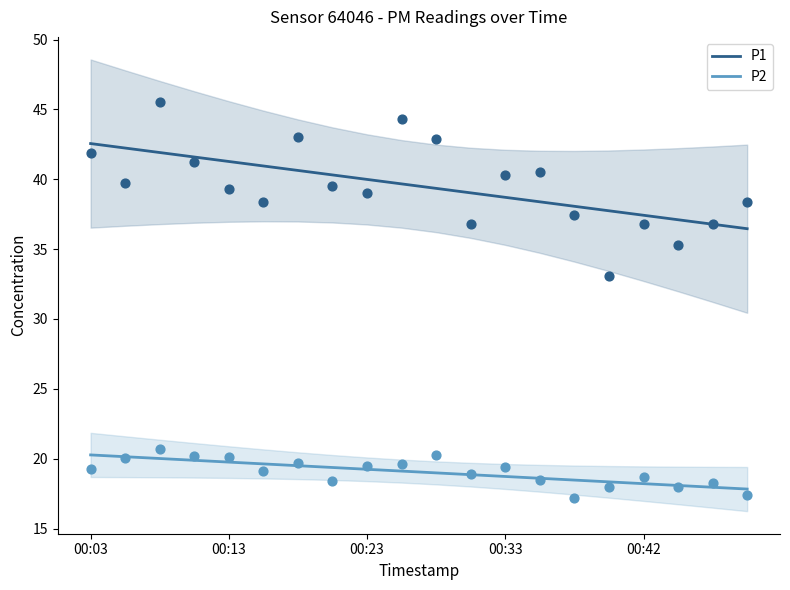

At how many categories does at least one series exceed 26?

20